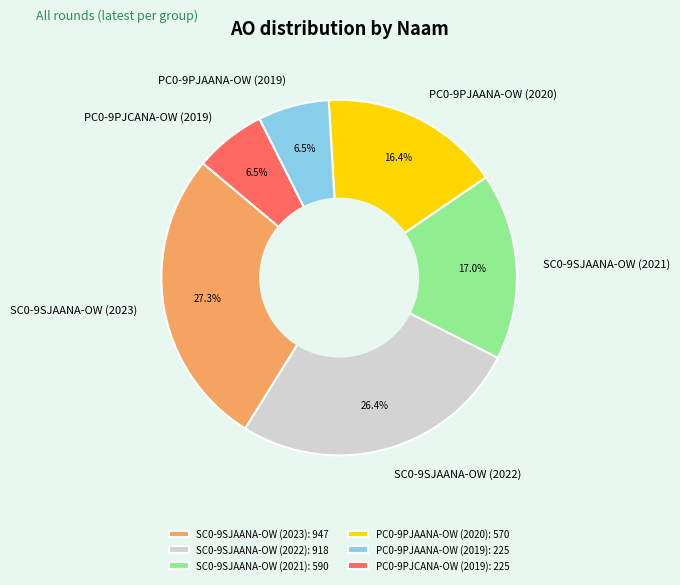

True or false: SC0-9SJAANA-OW (2023) accounts for 18% of the total.

False